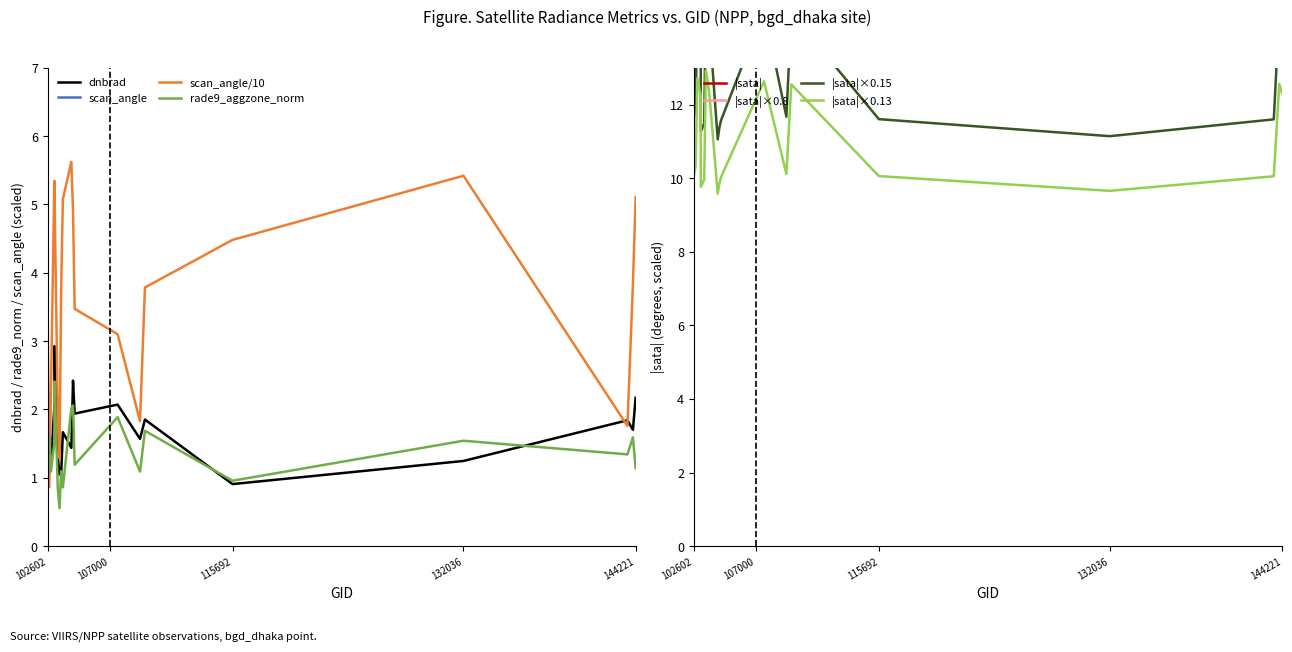

True or false: sata and scan_angle intersect in this chart.

True